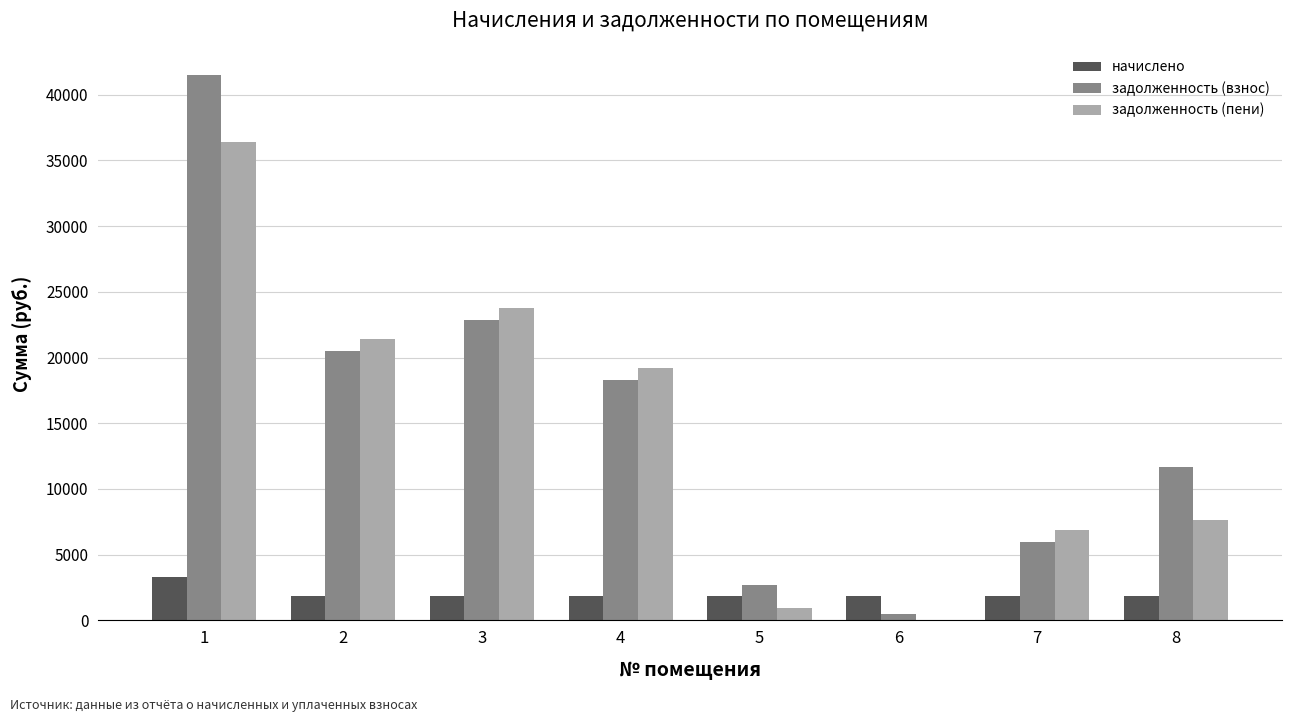

What is the highest value of the задолженность (пени) series?

36374.8